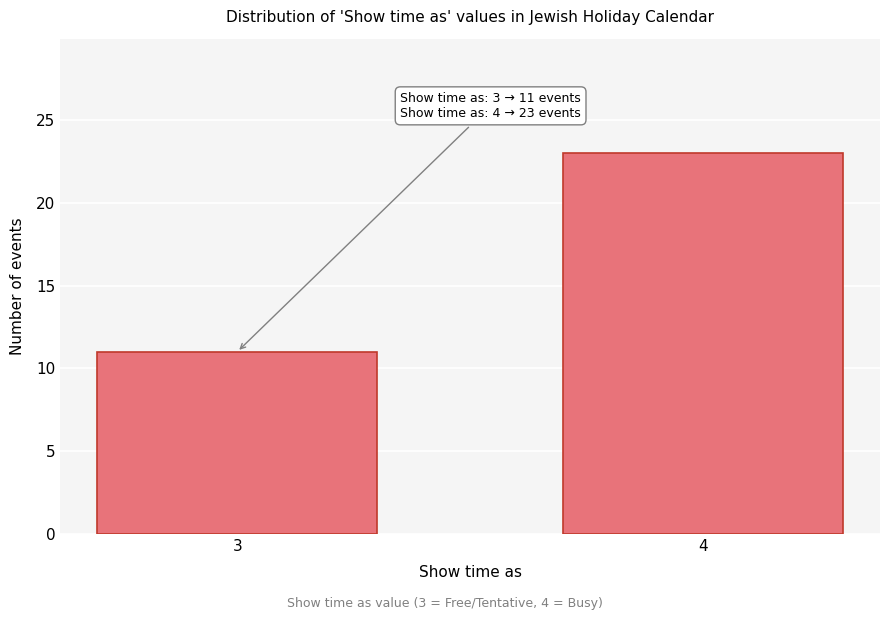

Reading right to left, transcribe all the data shown in this chart.

23	11